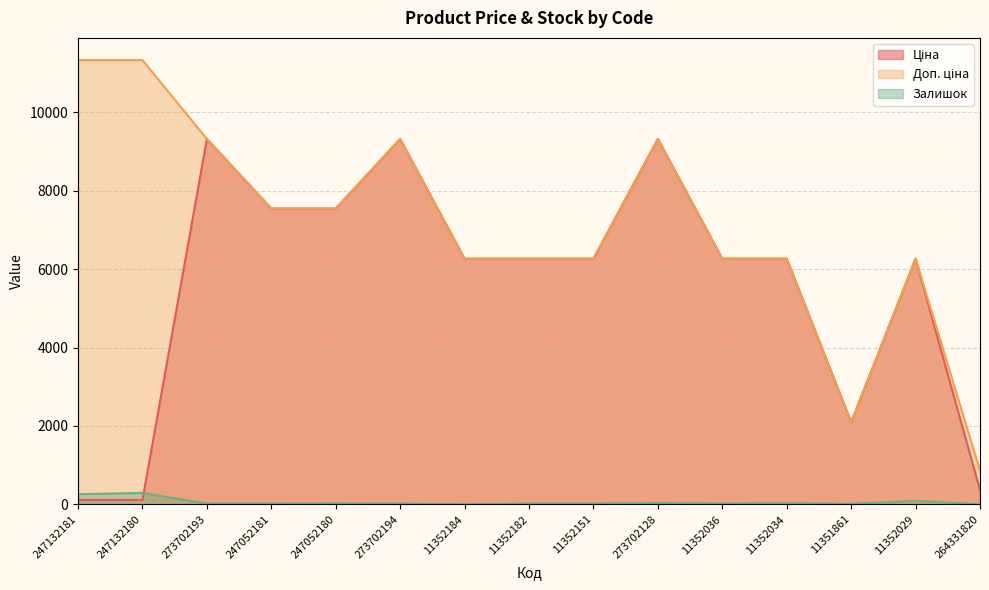

Is it true that Доп. ціна equals 2094.0 at 11351861?

True